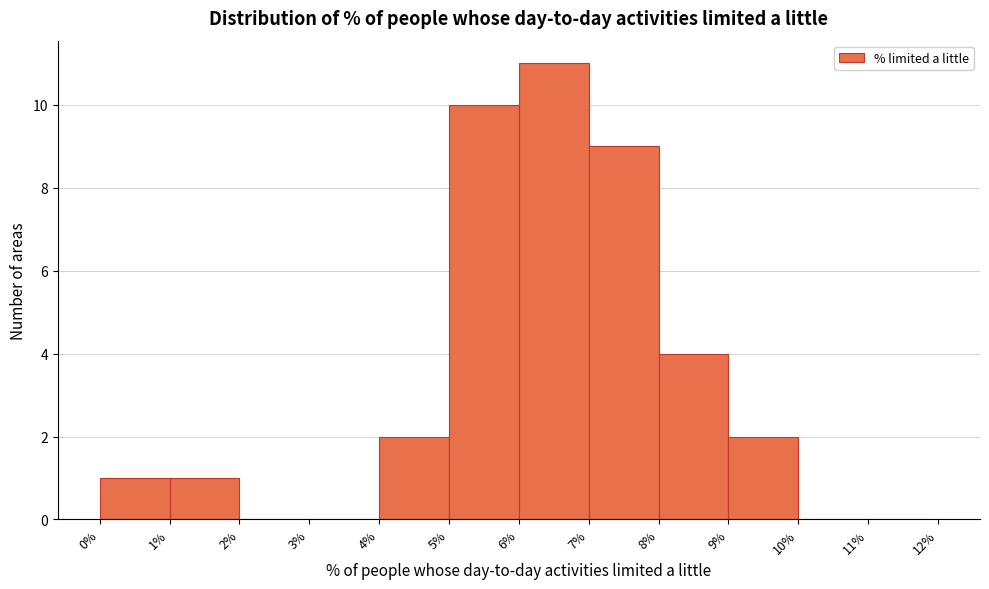

Reading left to right, list every bar in this chart as the range it spans on the x-axis followed by its height. The values are not printed on the chart, so give them approximately, as read against the axis.

0% to 1%: 1
1% to 2%: 1
2% to 3%: 0
3% to 4%: 0
4% to 5%: 2
5% to 6%: 10
6% to 7%: 11
7% to 8%: 9
8% to 9%: 4
9% to 10%: 2
10% to 11%: 0
11% to 12%: 0